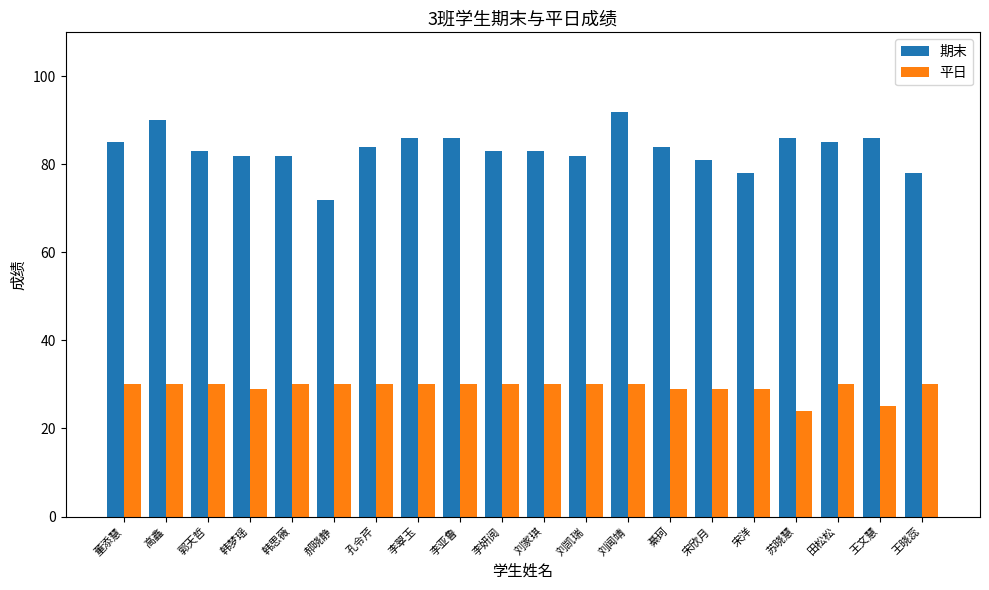

What is the highest value of the 期末 series?

92